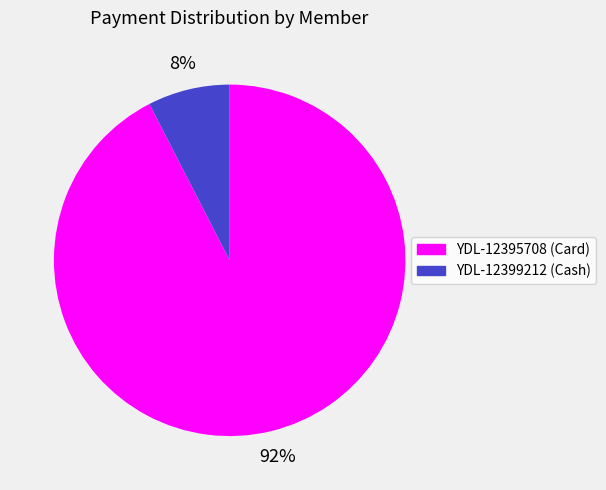

To the nearest percent, what percentage of the pie is YDL-12395708?

92%